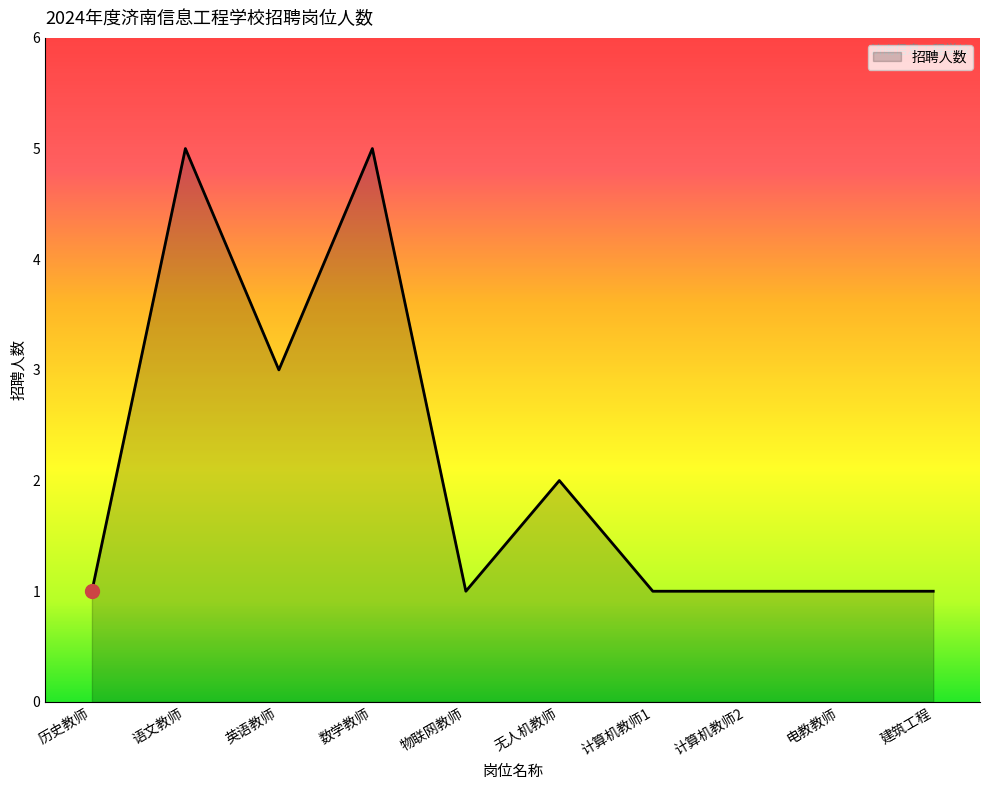

Is it true that the value at 计算机教师1 is 1?

True